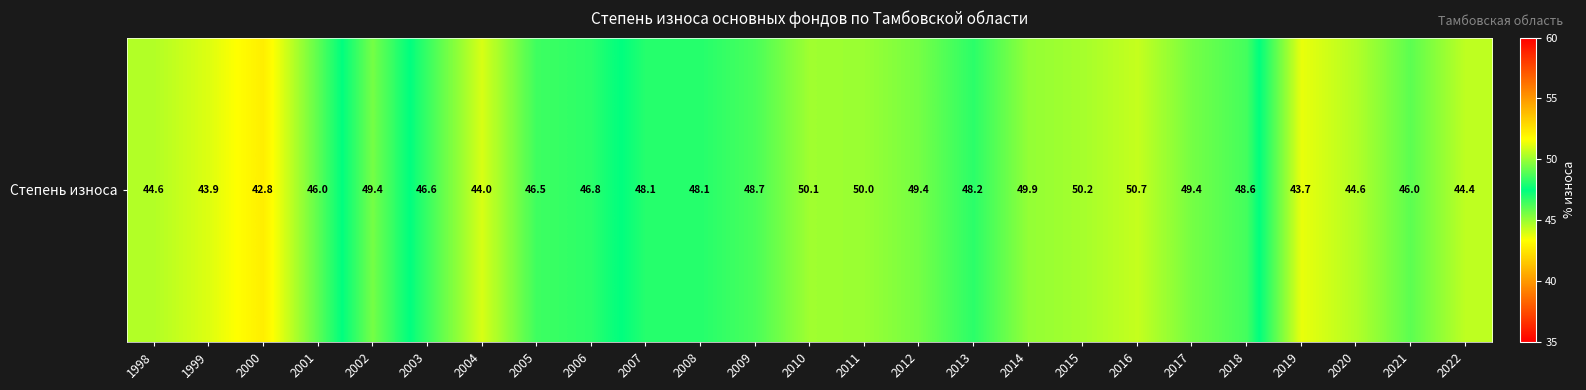

What is the approximate value at 2017?

49.4